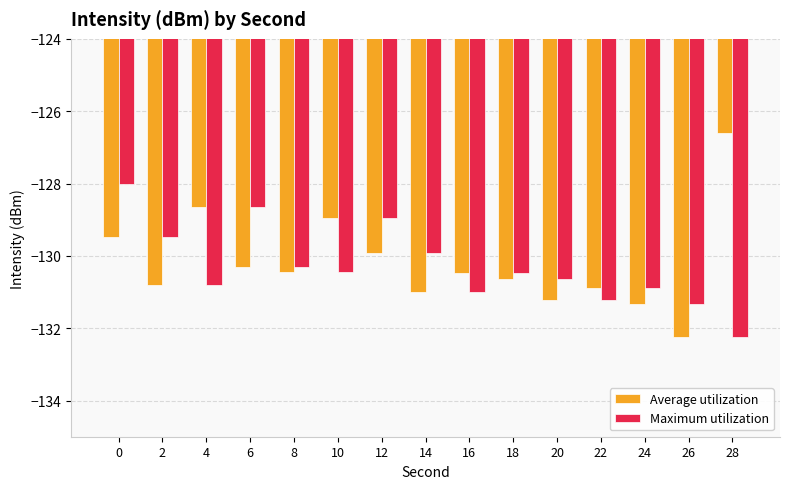

What is the sum of all Average utilization values?

-1953.0